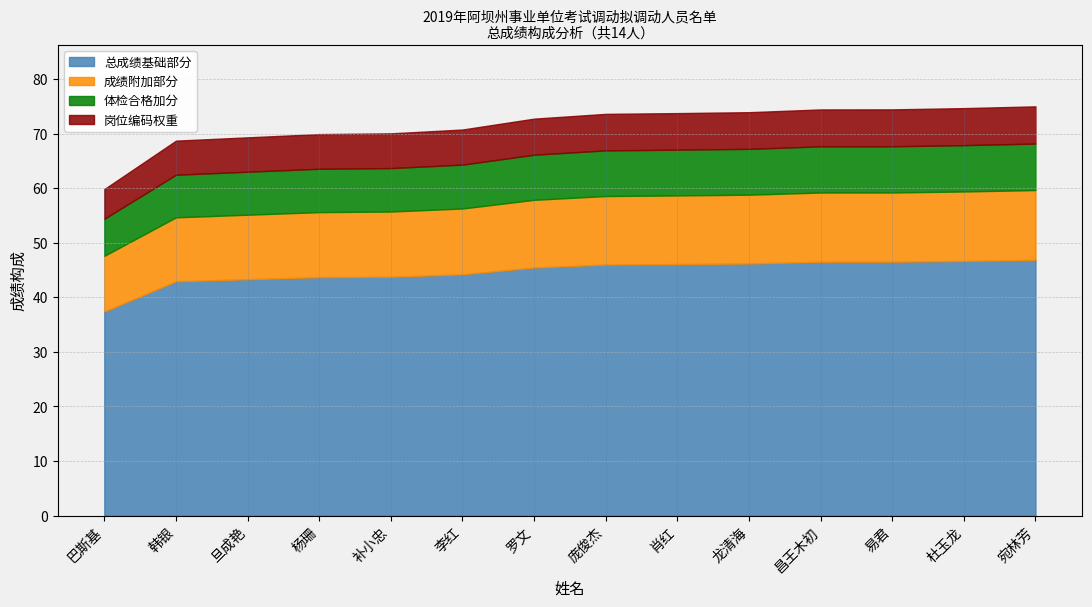

True or false: 总成绩 and 岗位编码 intersect in this chart.

False